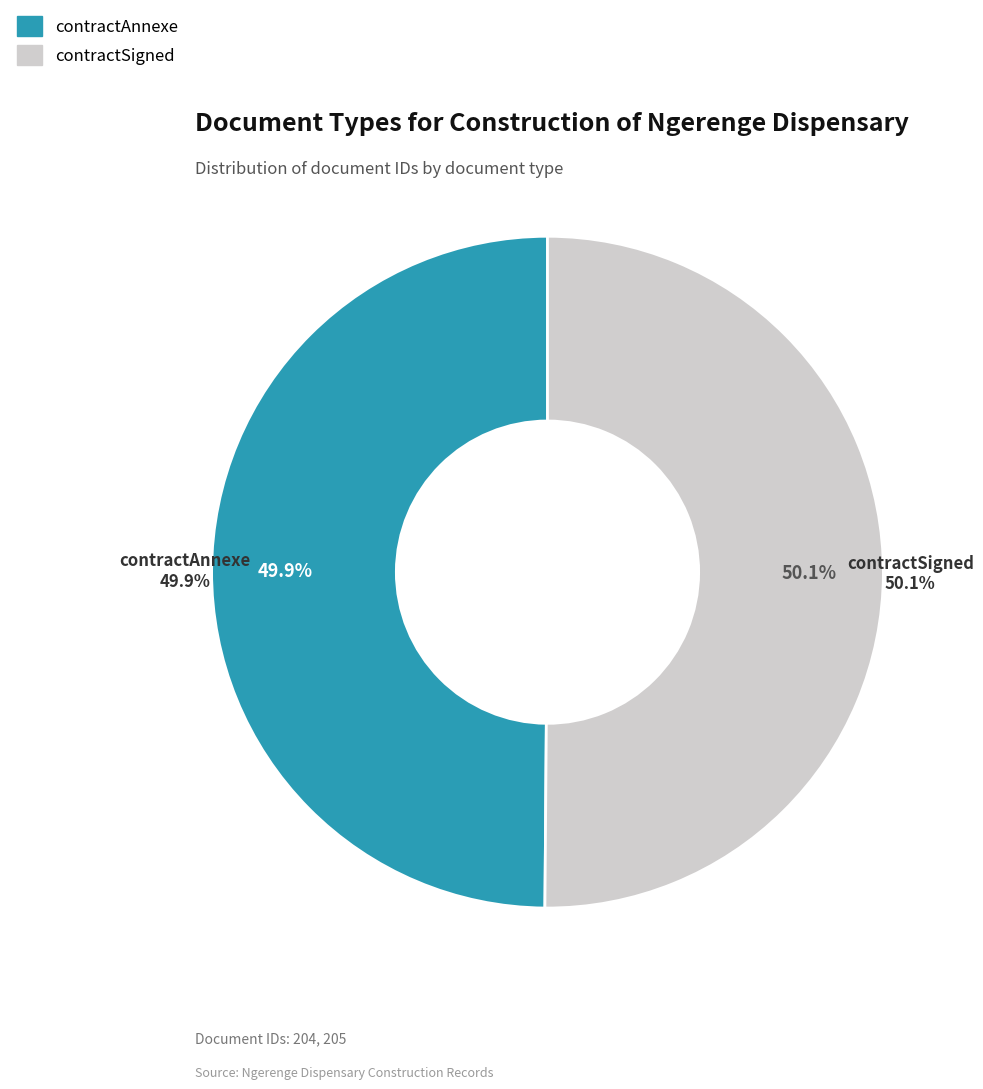

Which slice is the largest?

contractSigned